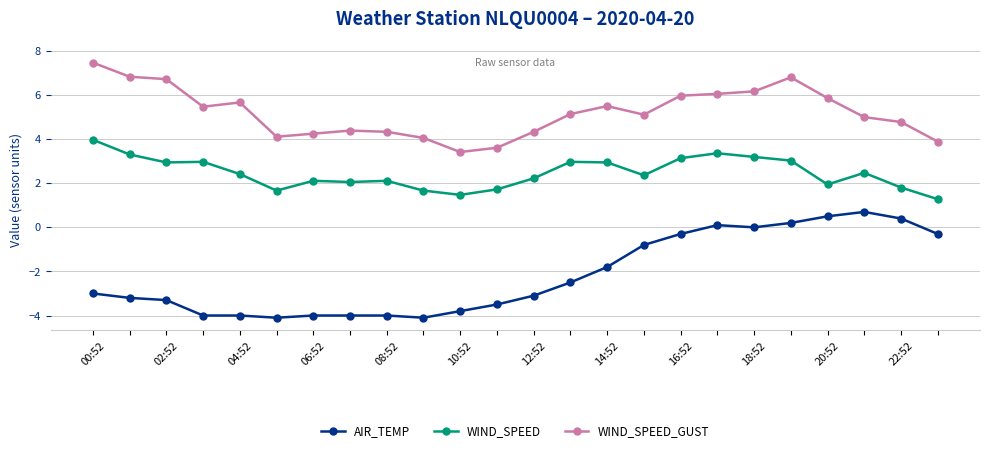

List the series in order of their peak value, lowest first.

AIR_TEMP, WIND_SPEED, WIND_SPEED_GUST